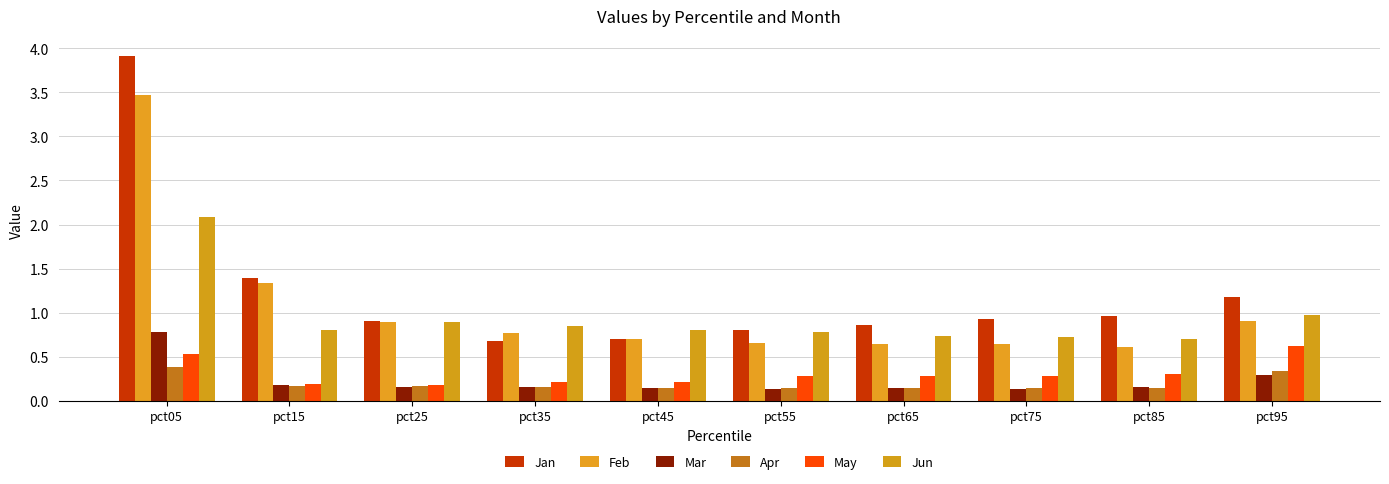

At which category does the chart reach its minimum across all series?

pct55